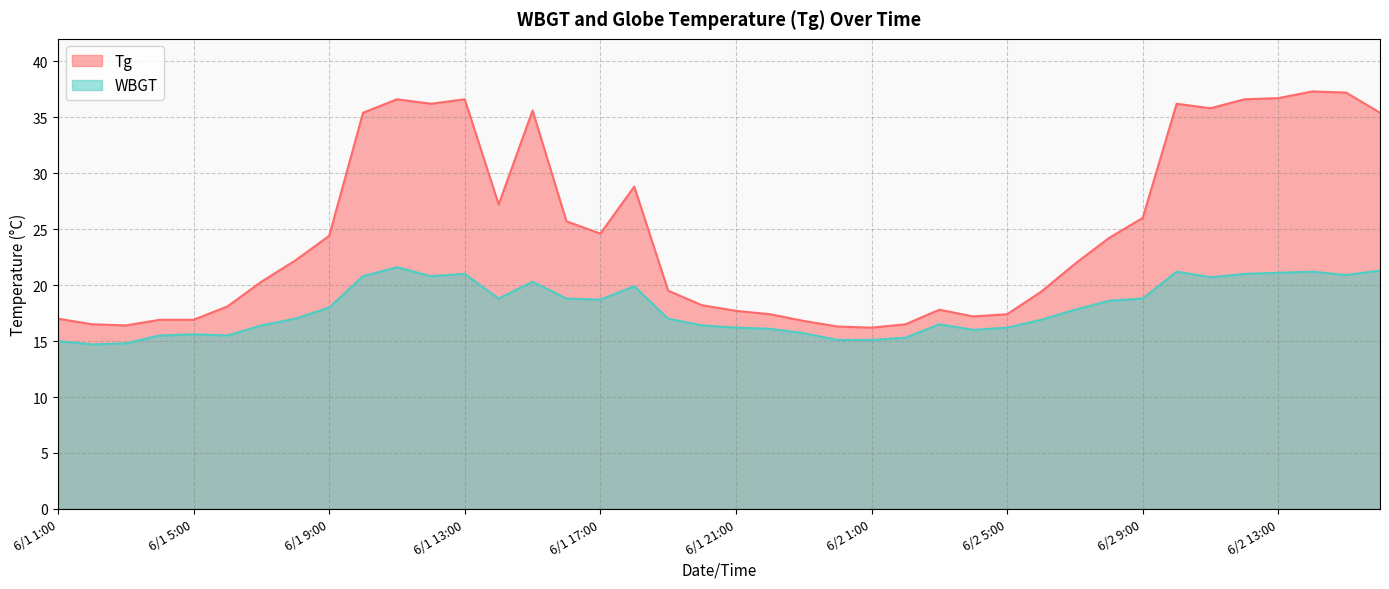

True or false: WBGT and Tg cross at least once.

False